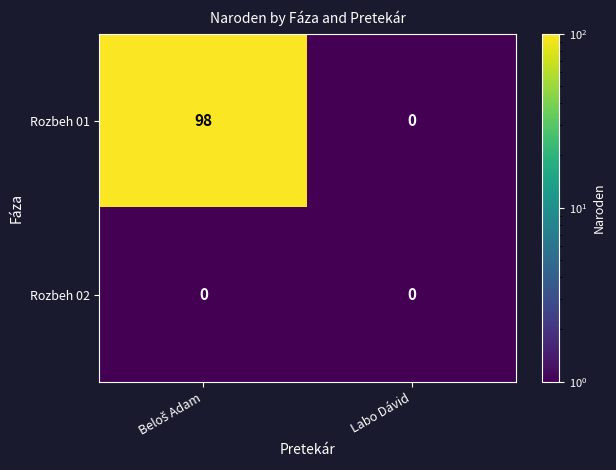

Rank the series by their maximum value, from highest to lowest.

Rozbeh 01, Rozbeh 02